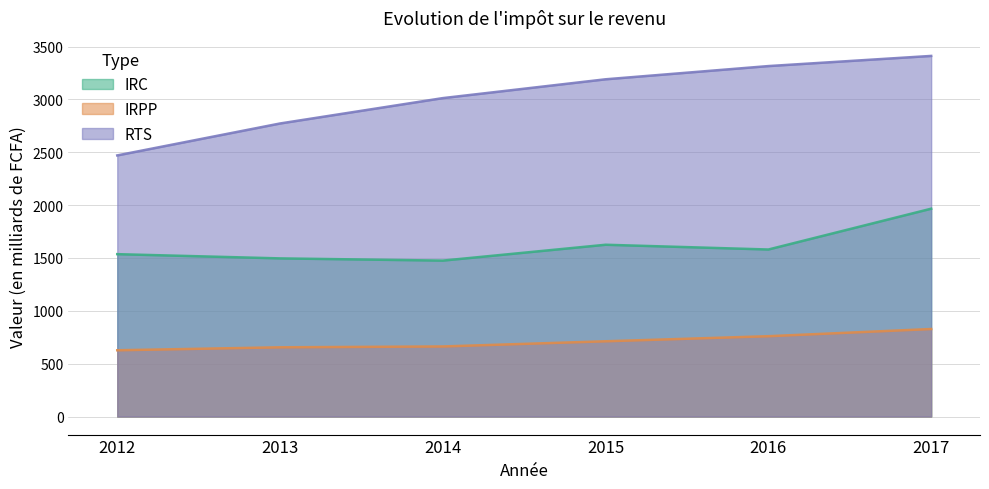

How many data points in IRPP are above 712?

2